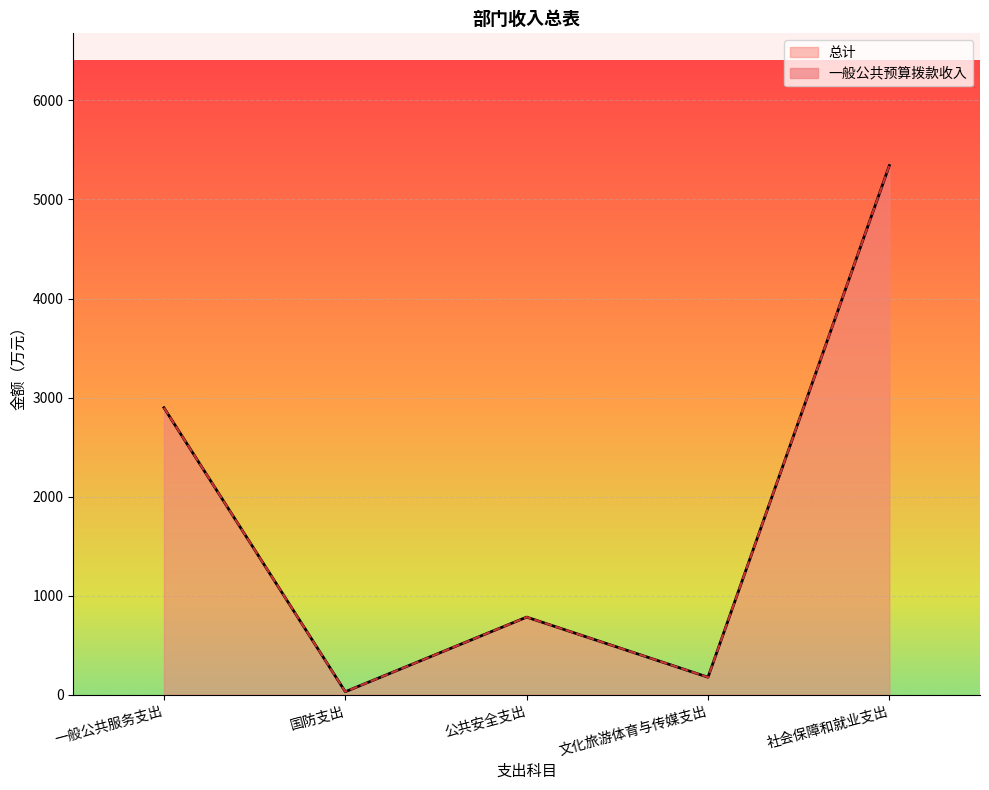

Does the chart display data point markers on the line(s)?

No